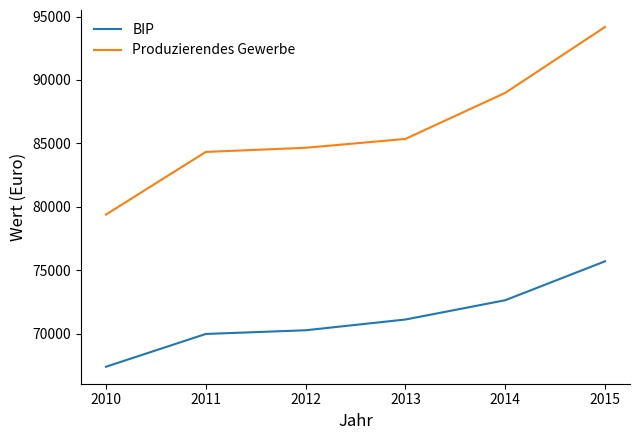

True or false: Produzierendes Gewerbe and BIP intersect in this chart.

False